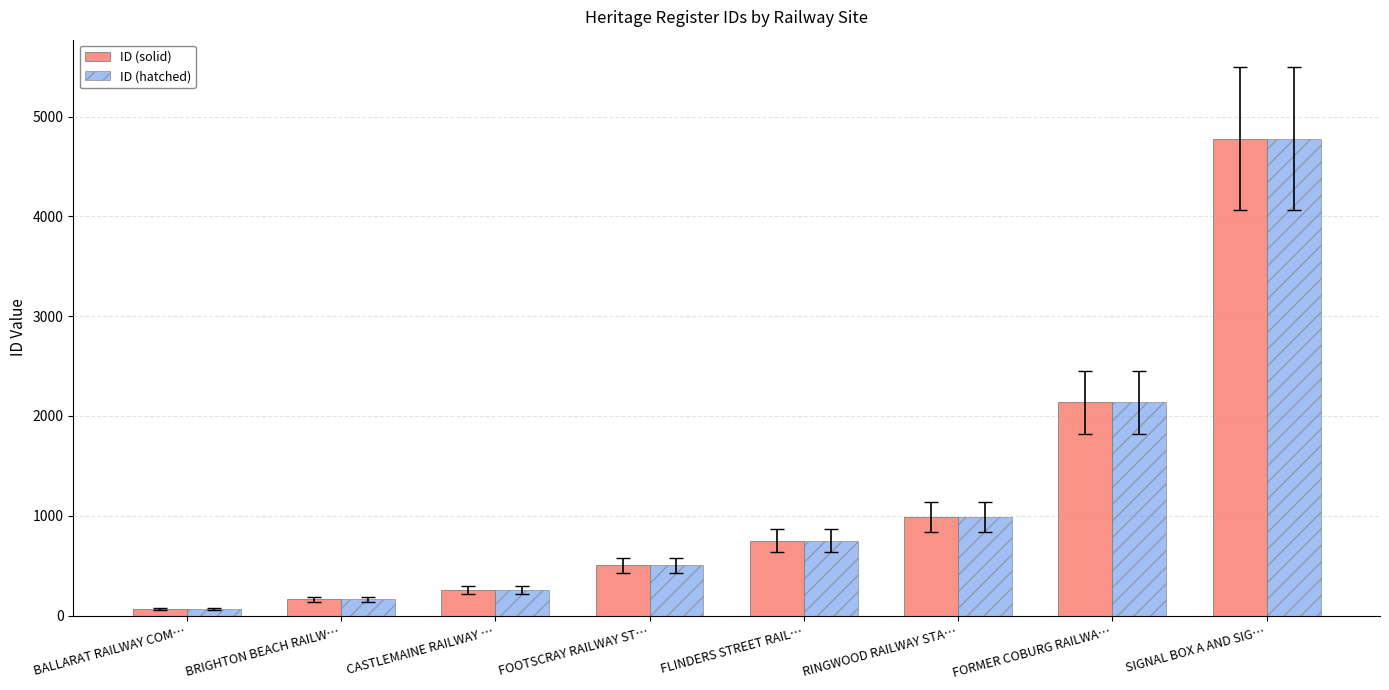

Rank the categories by ID (hatched) value from highest to lowest.

SIGNAL BOX A AND SIG…, FORMER COBURG RAILWA…, RINGWOOD RAILWAY STA…, FLINDERS STREET RAIL…, FOOTSCRAY RAILWAY ST…, CASTLEMAINE RAILWAY …, BRIGHTON BEACH RAILW…, BALLARAT RAILWAY COM…